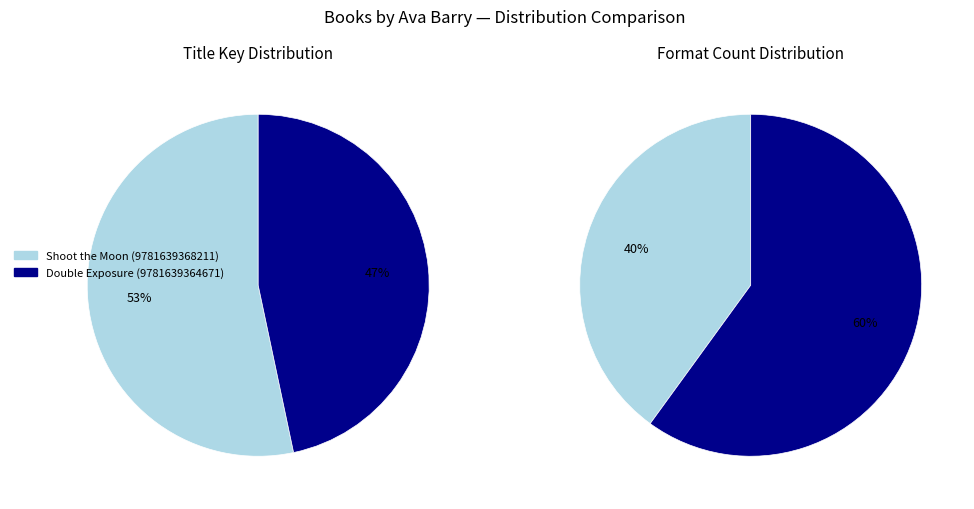

What portion of the pie excludes Double Exposure (9781639364671)?

53.3%